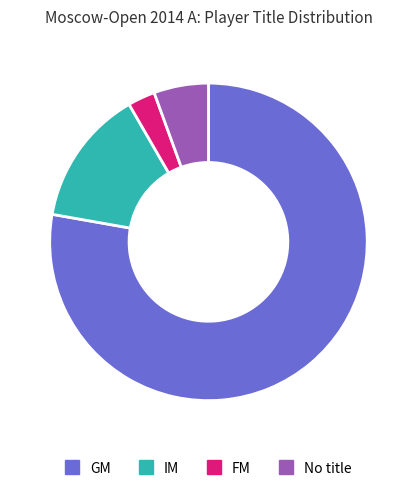

Is there a majority slice in this chart?

Yes